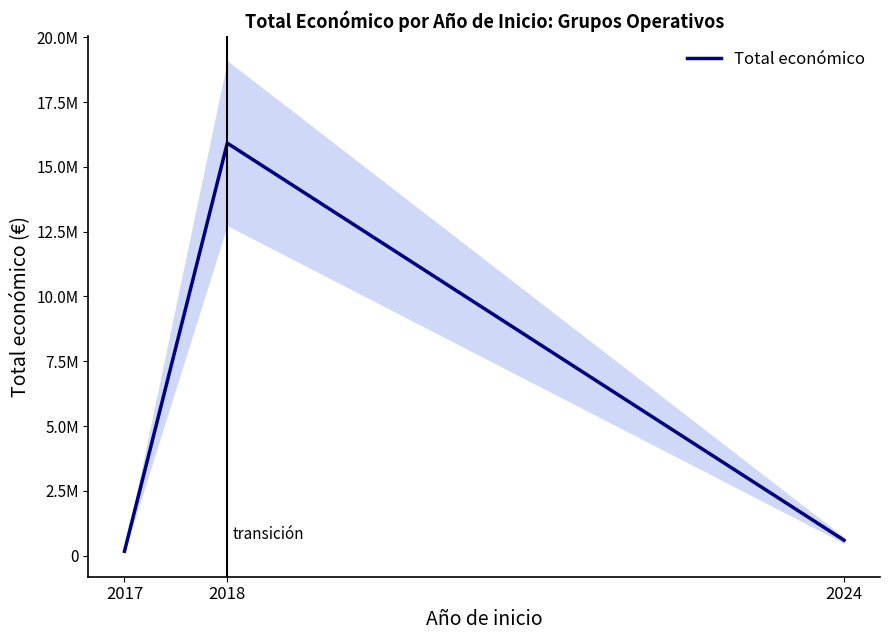

Is it true that the value at 2017 is 103979?

False